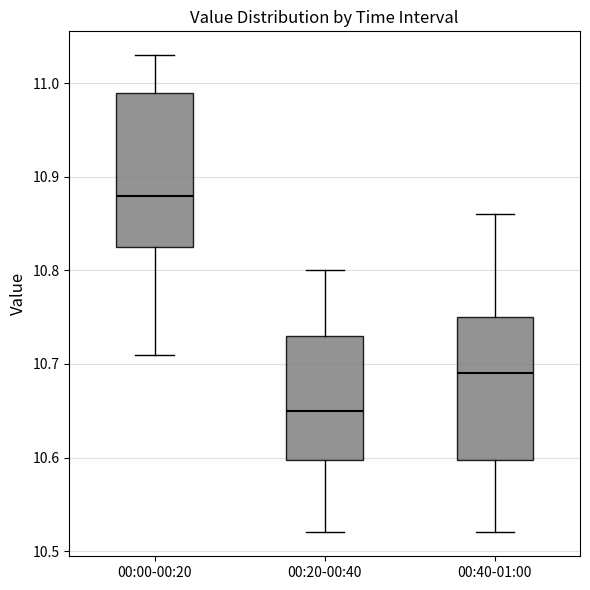

Comparing the boxes themselves (not the whiskers), which one is the tallest?

00:00-00:20